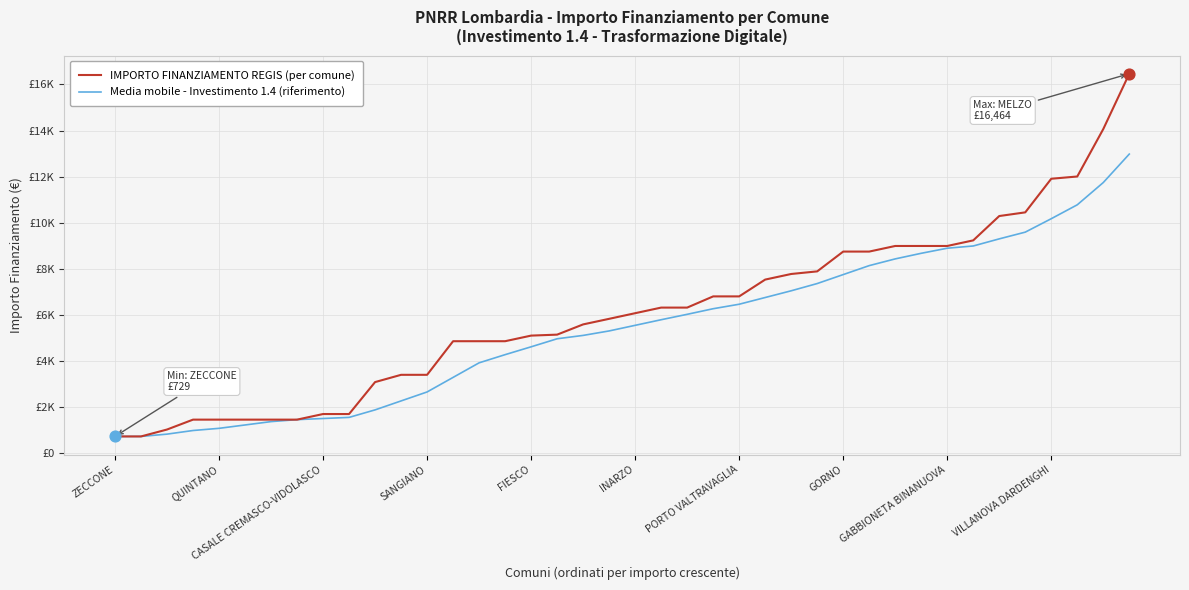

Is this an area chart (filled region under the line)?

No